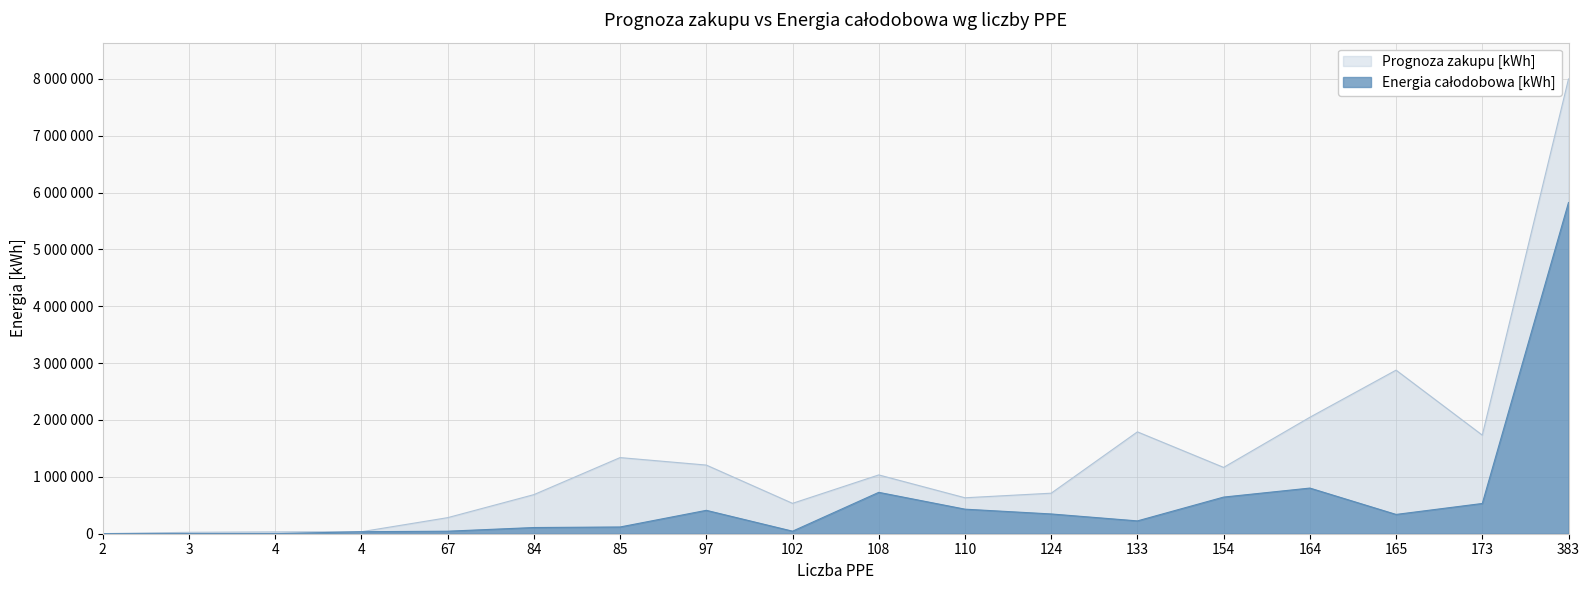

True or false: Prognoza zakupu [kWh] and Energia całodobowa [kWh] intersect in this chart.

False